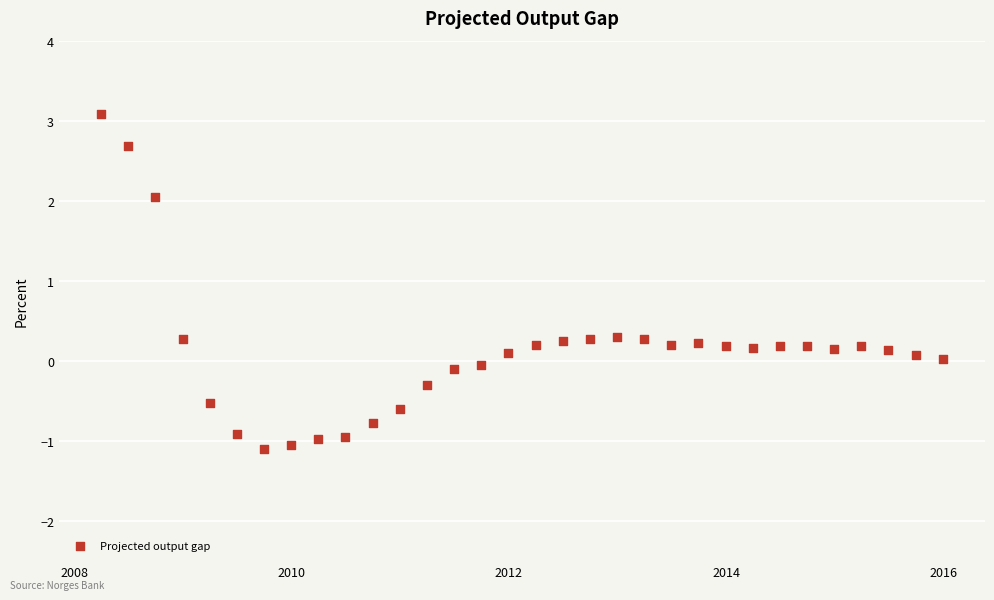

What is the range of Y values (max minus min)?

4.2